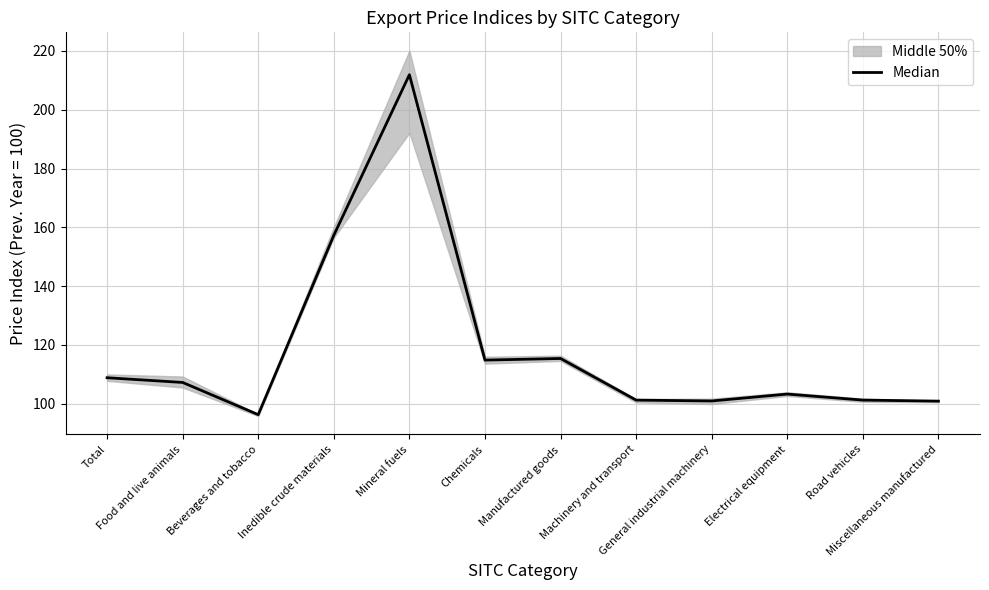

What is the sum of the values at Machinery and transport and General industrial machinery?

202.2